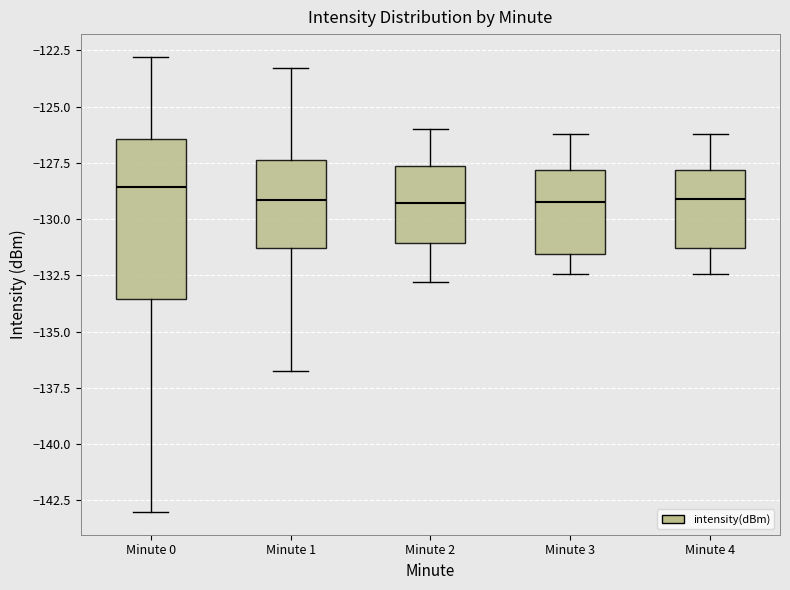

Comparing the boxes themselves (not the whiskers), which one is the tallest?

Minute 0